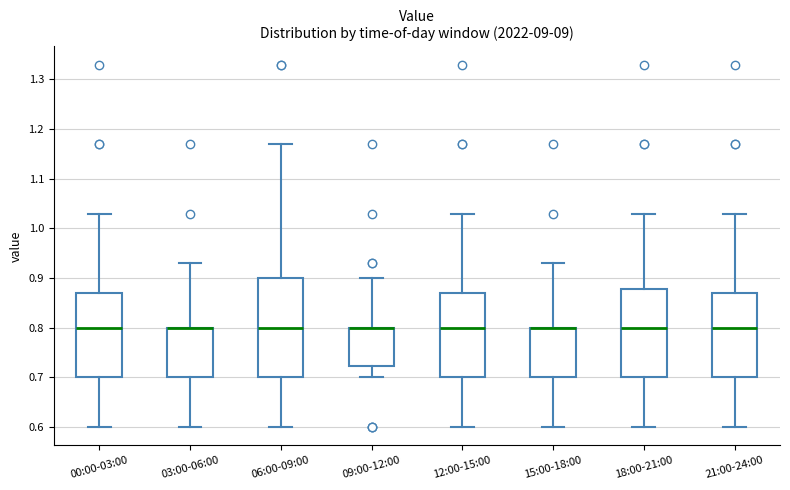

Reading left to right, transcribe this box plot: for each box, give where its median line is, the range the box spans, and where its two whiskers end, as read against the y-axis. The values are not printed on the chart, so give them approximately, as read against the axis.

00:00-03:00: median 0.80, box 0.70 to 0.87, whiskers 0.60 to 1.03
03:00-06:00: median 0.80 (drawn on the box's upper edge), box 0.70 to 0.80, whiskers 0.60 to 0.93
06:00-09:00: median 0.80, box 0.70 to 0.90, whiskers 0.60 to 1.17
09:00-12:00: median 0.80 (drawn on the box's upper edge), box 0.72 to 0.80, whiskers 0.70 to 0.90
12:00-15:00: median 0.80, box 0.70 to 0.87, whiskers 0.60 to 1.03
15:00-18:00: median 0.80 (drawn on the box's upper edge), box 0.70 to 0.80, whiskers 0.60 to 0.93
18:00-21:00: median 0.80, box 0.70 to 0.88, whiskers 0.60 to 1.03
21:00-24:00: median 0.80, box 0.70 to 0.87, whiskers 0.60 to 1.03